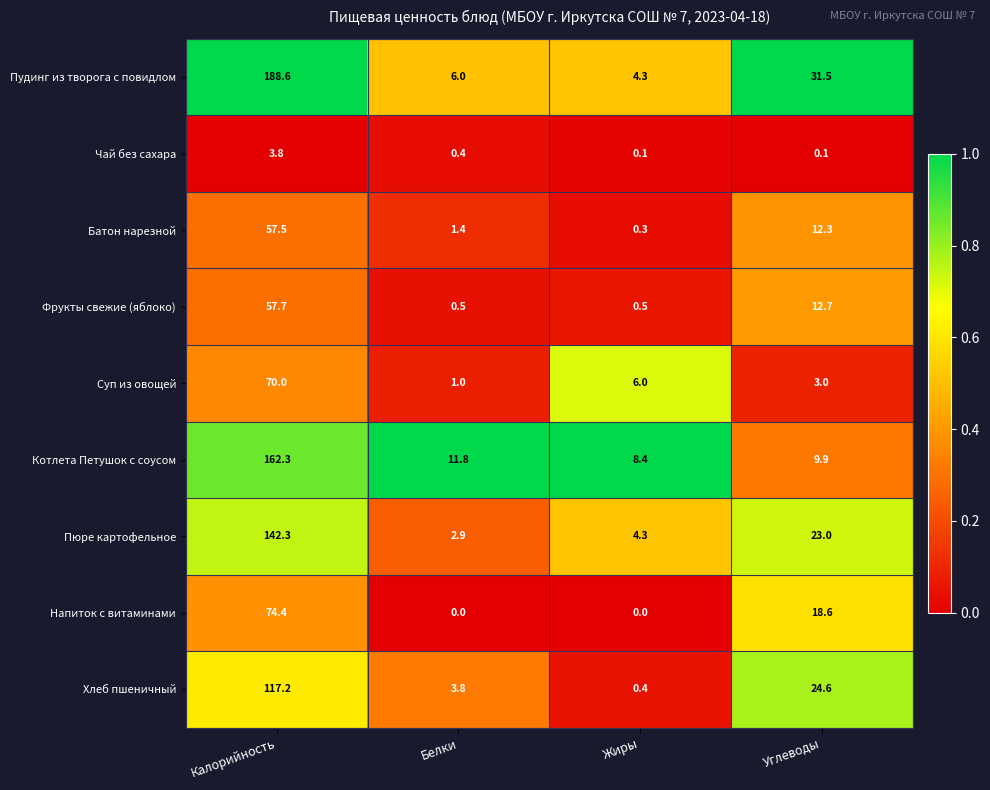

How many data points in Котлета Петушок с соусом are above 11?

2